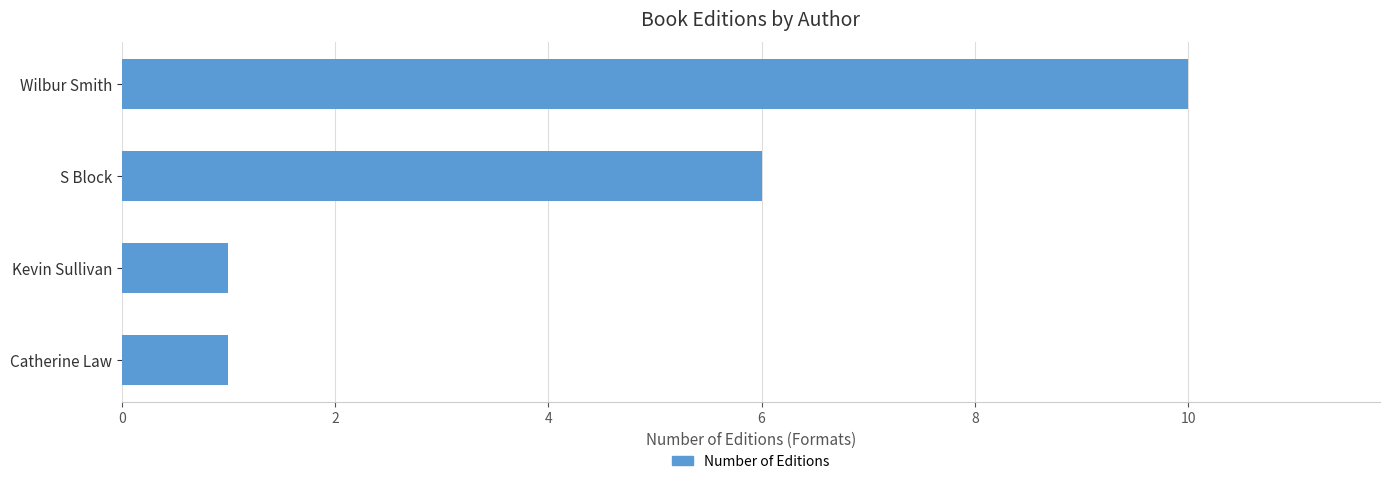

Reading top to bottom, extract all data points from this chart.

10	6	1	1